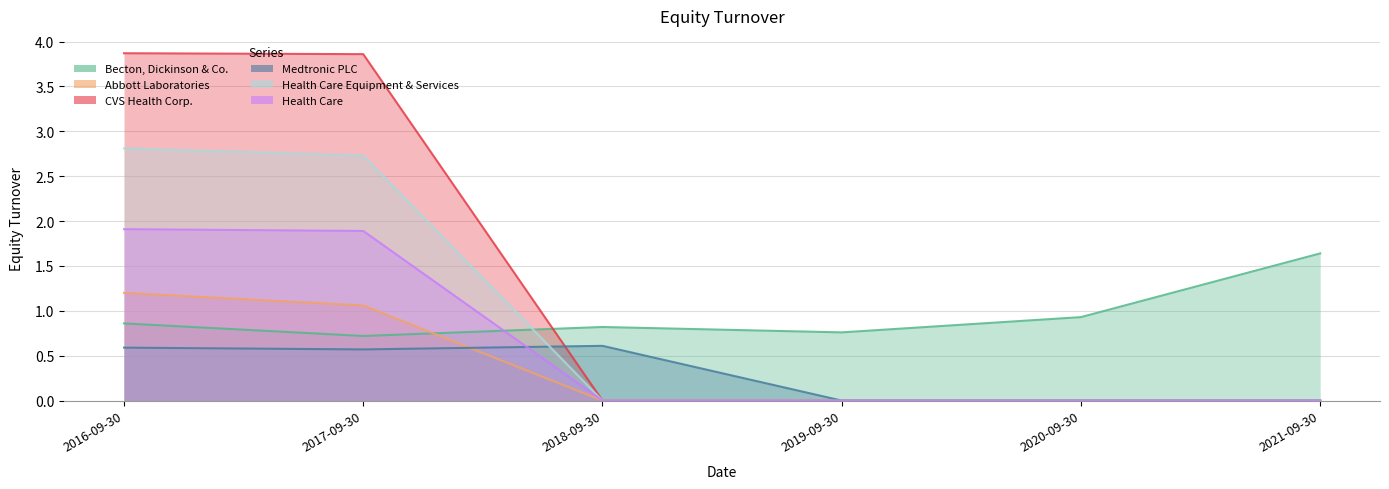

At which category does the chart reach its peak across all series?

2016-09-30